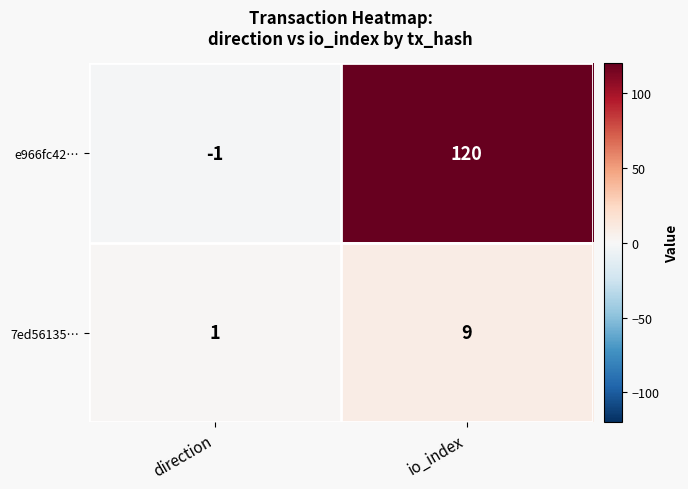

At how many categories does at least one series exceed 99?

1